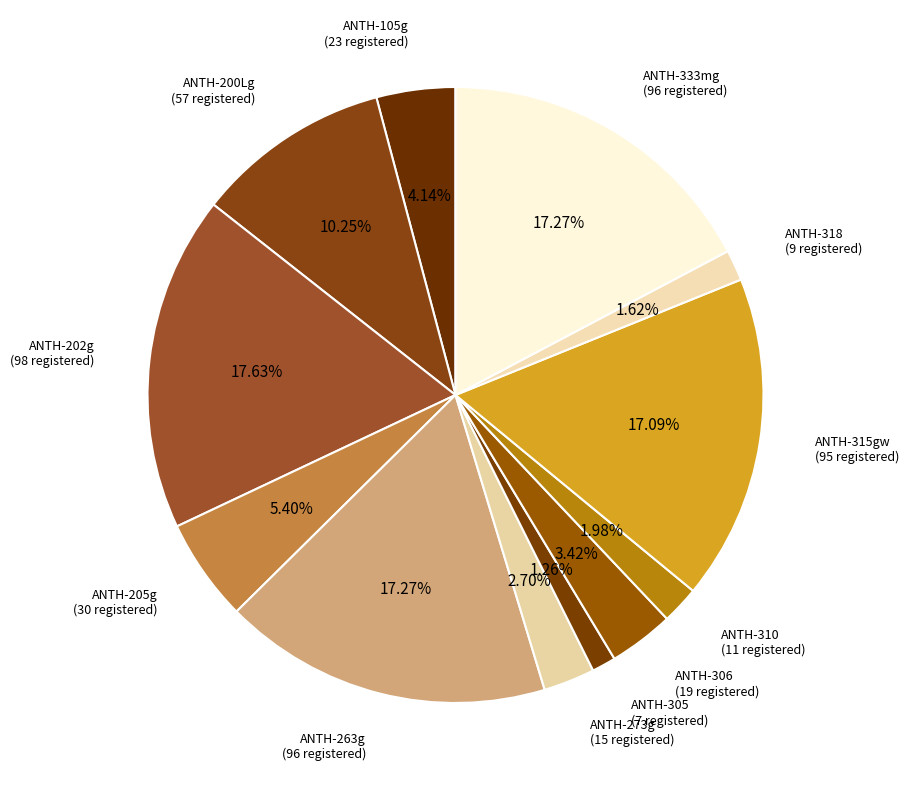

Is it true that ANTH-263g is 17% of the pie?

True